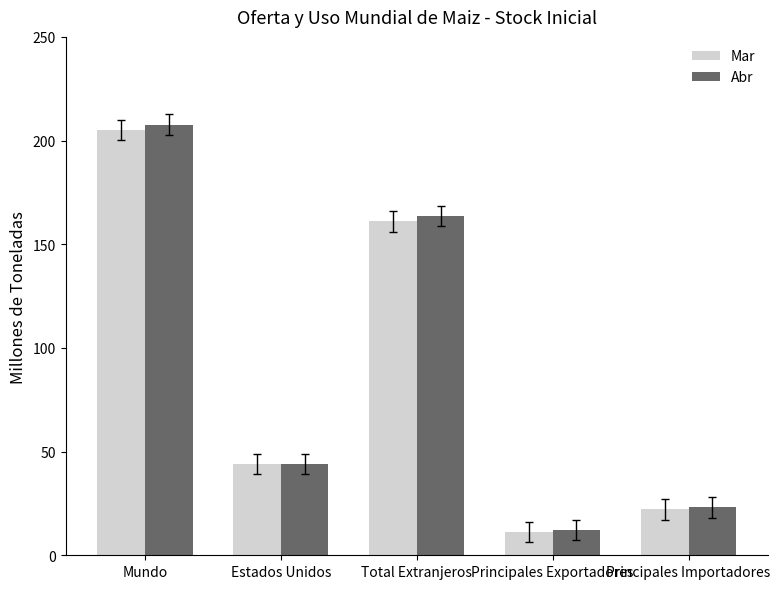

What is the sum of all Abr values?

450.4